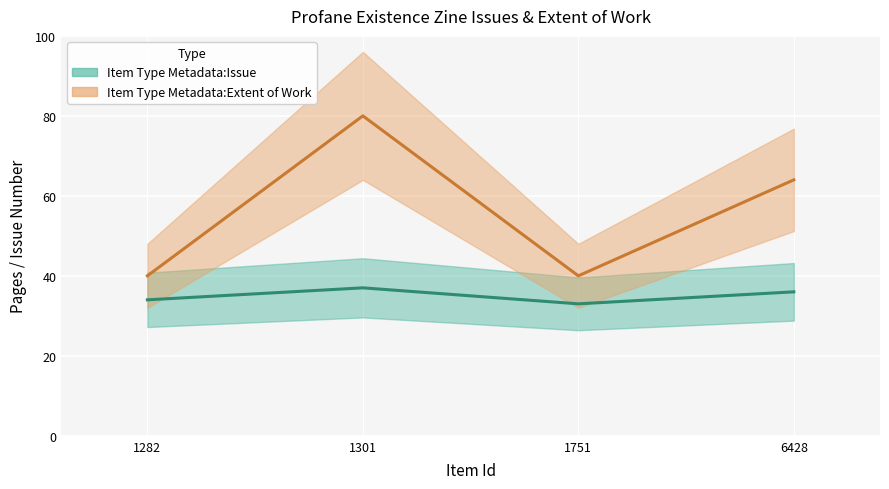

The value of Item Type Metadata:Issue at 1751 is 33. True or false?

True